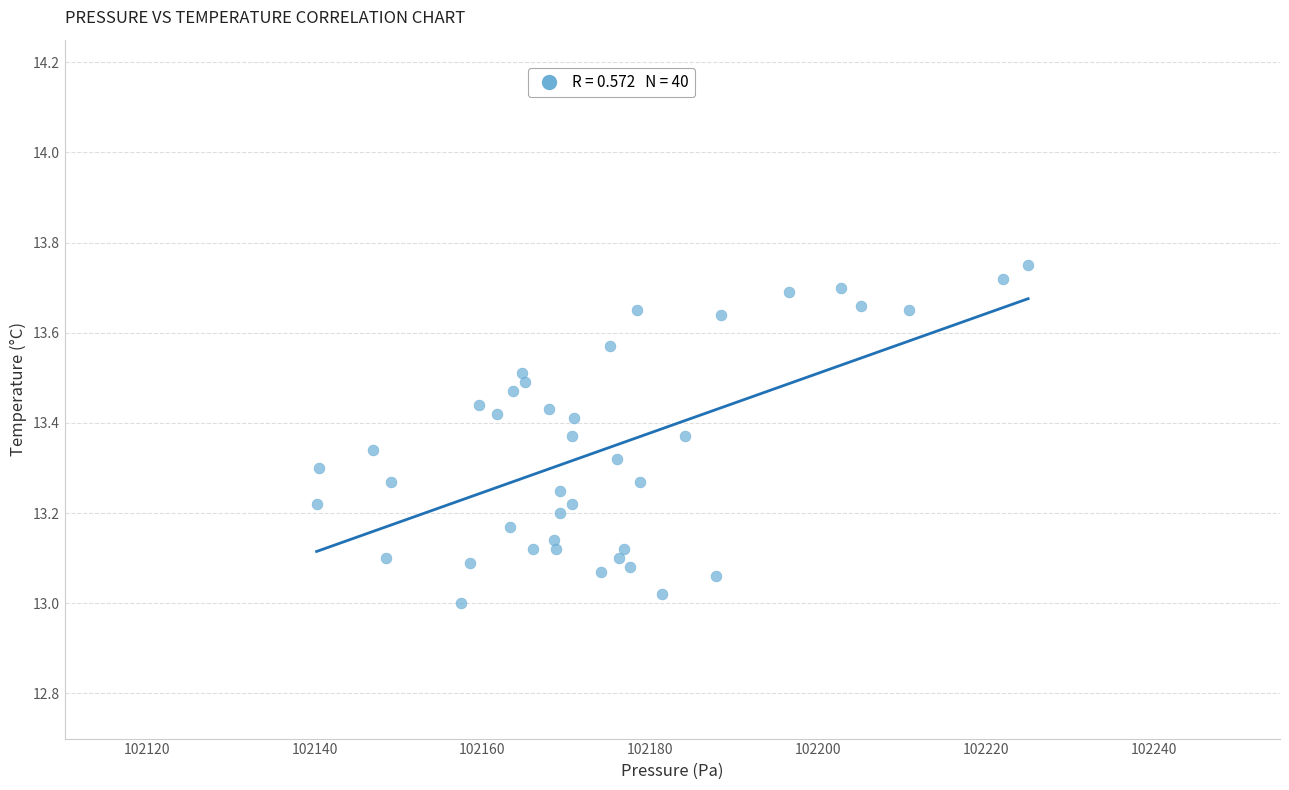

What is the range of X values (max minus min)?

84.8